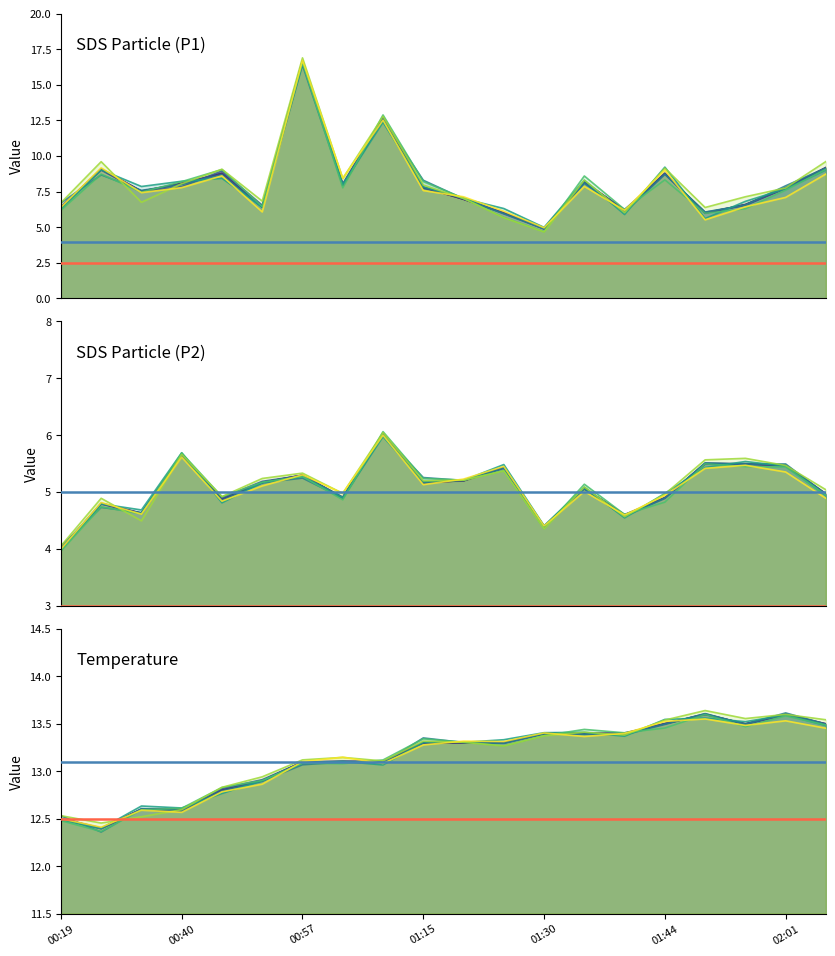

At how many categories does at least one series exceed 9?

20